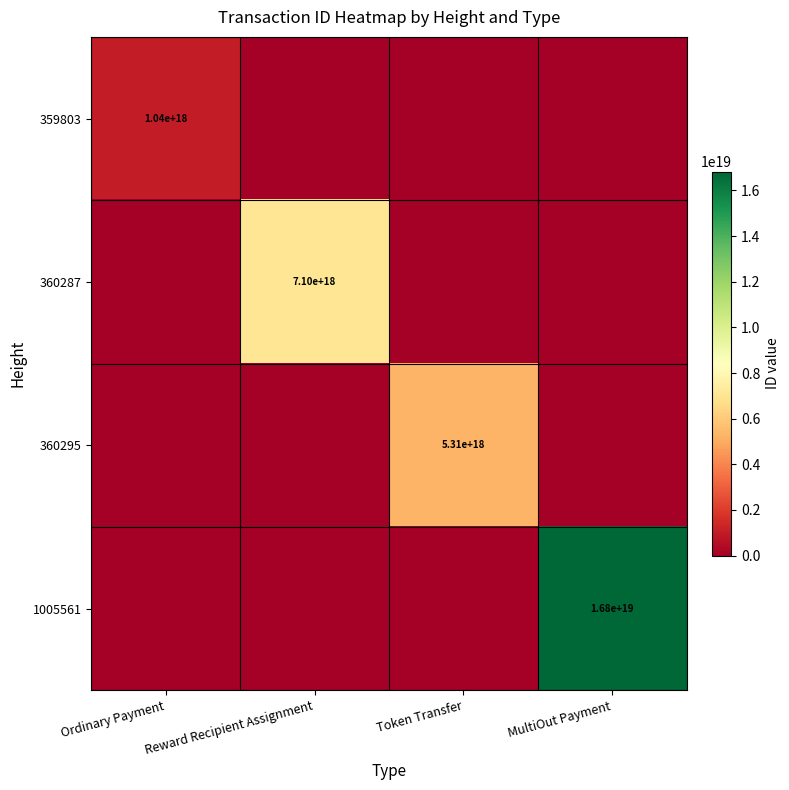

Is the value of 360295 at Token Transfer greater than the value of 1005561 at MultiOut Payment?

No